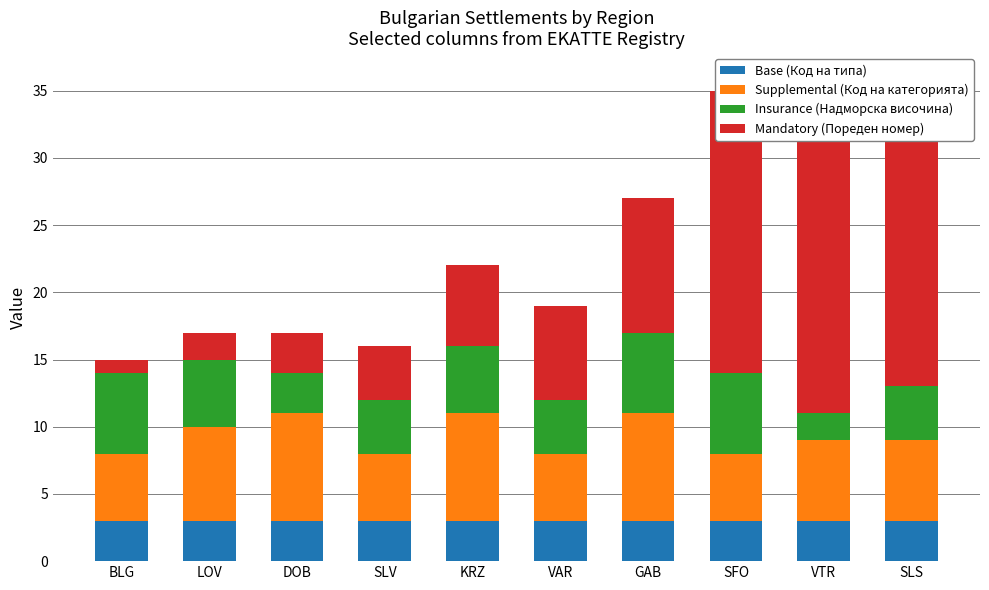

How many data points in Mandatory (Пореден номер) are above 7?

4